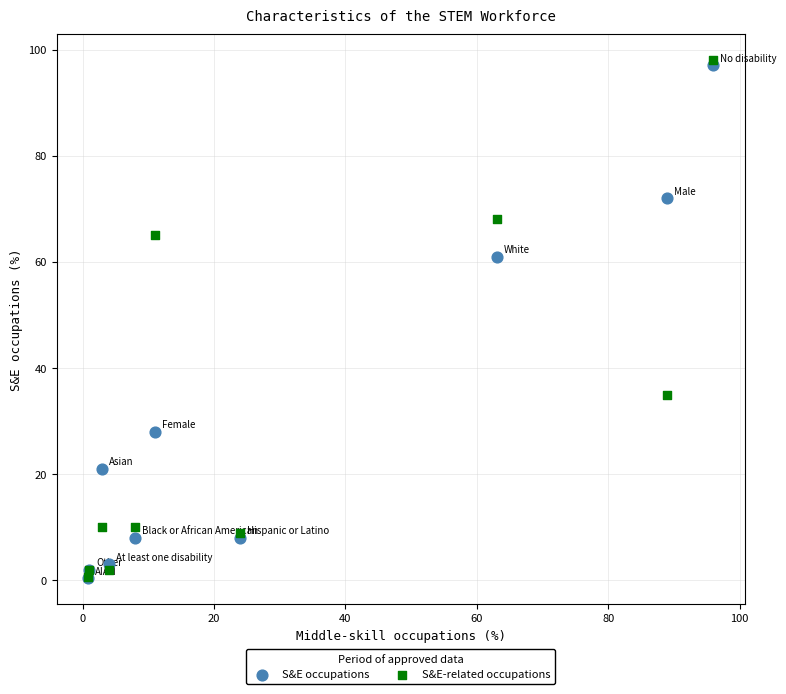

Across all series, what Y value is closest to 49?

61.0